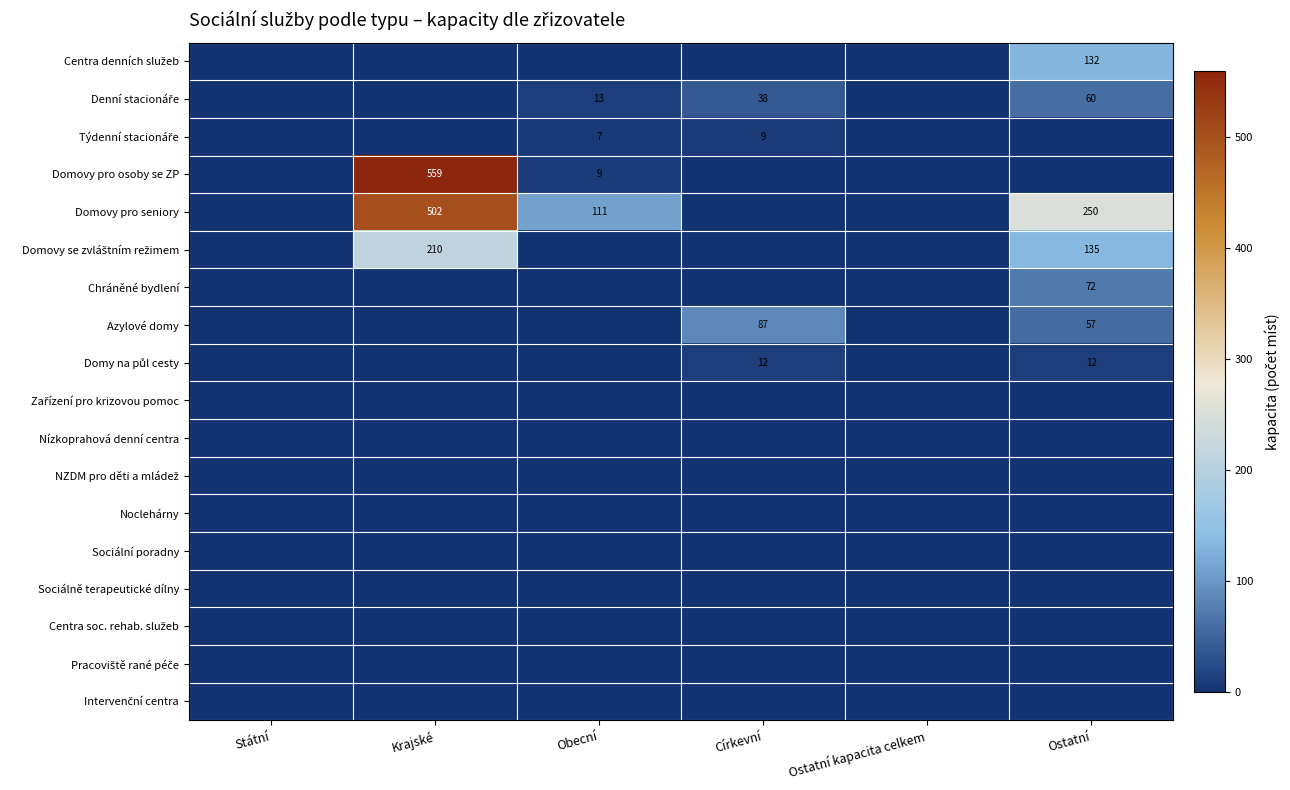

Between Ostatní kapacita celkem and Ostatní, which is larger?

Ostatní